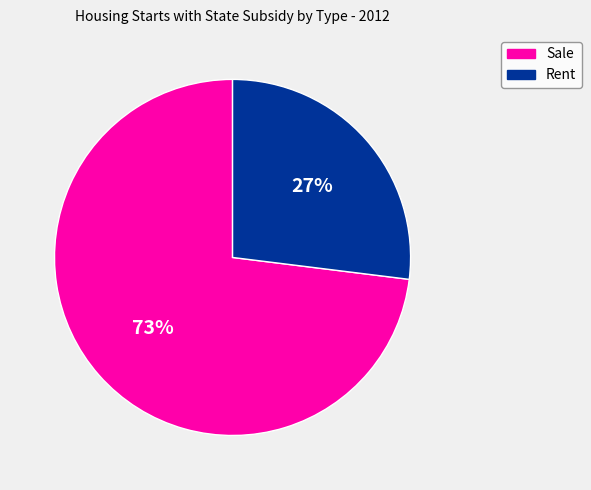

How many segments does this pie chart have?

2